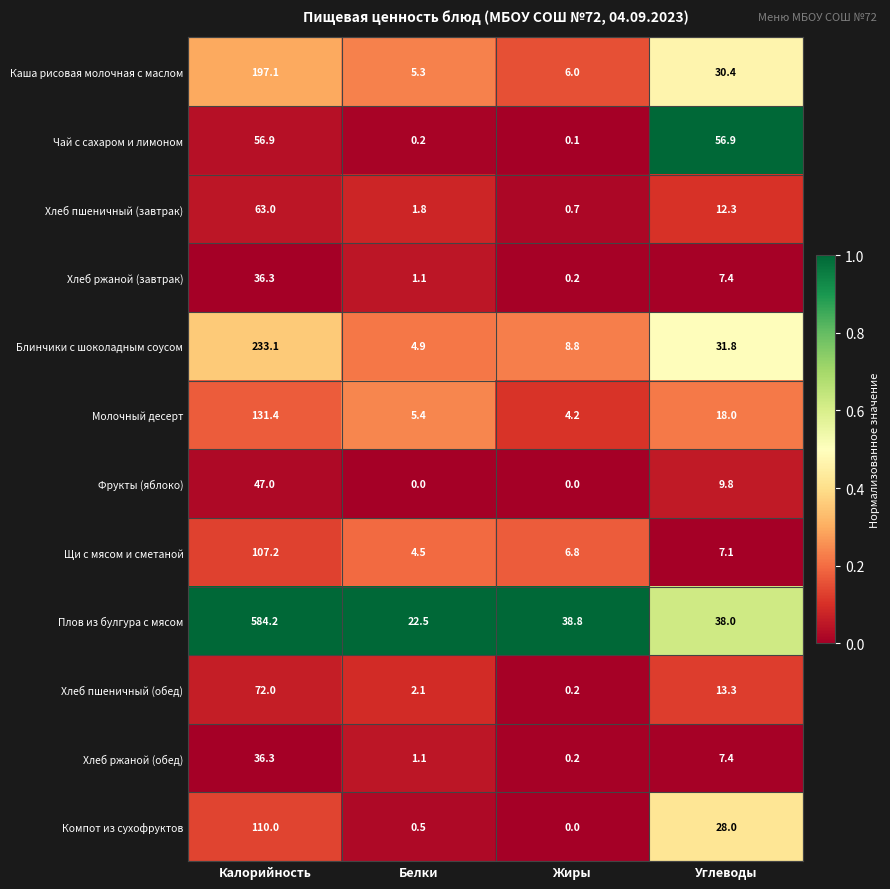

What is the average value of the Молочный десерт series?

39.8